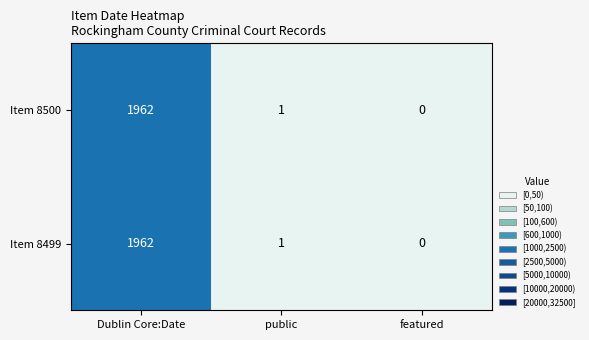

True or false: Item 8499 has a value of 0 at featured.

True